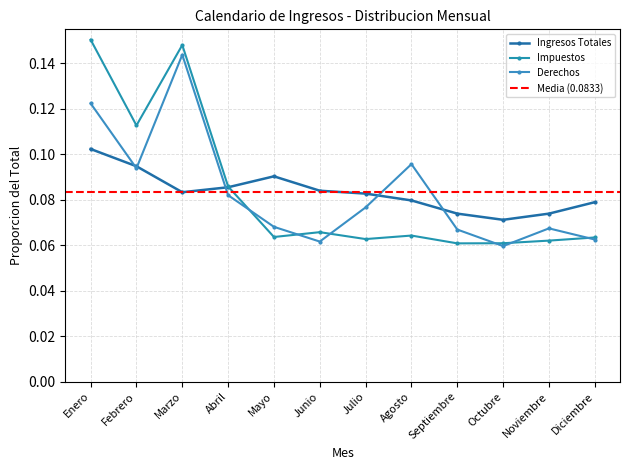

How many interior local valleys does the Impuestos series have?

4